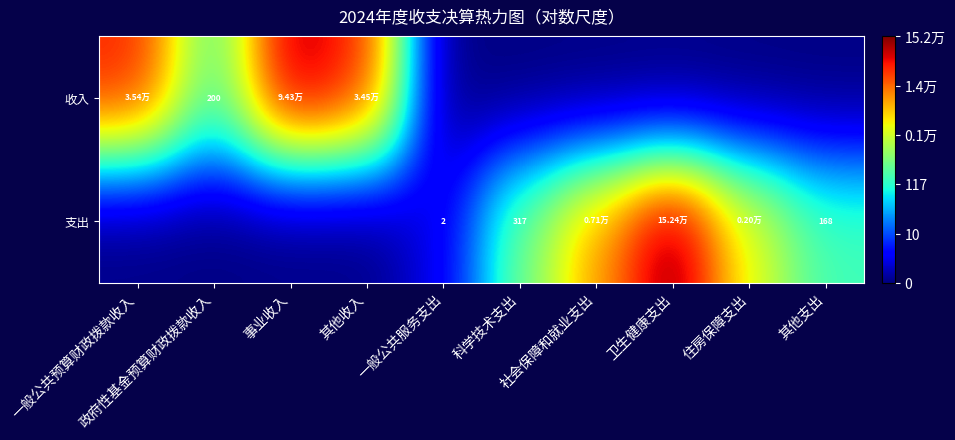

At which category is the sum across all series the highest?

卫生健康支出